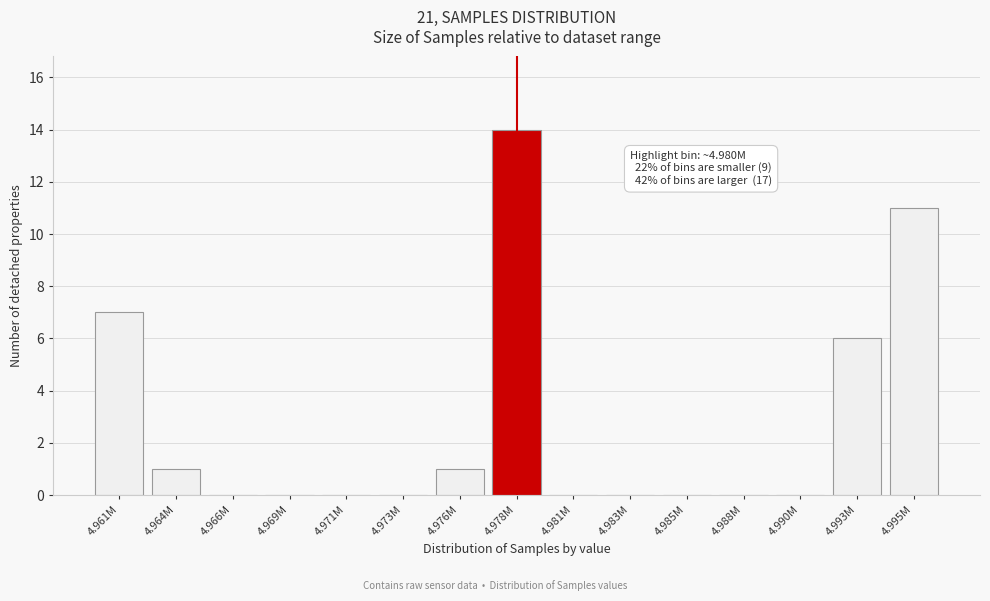

Reading left to right, transcribe all the data shown in this chart.

4.961M=7	4.964M=1	4.966M=0	4.969M=0	4.971M=0	4.973M=0	4.976M=1	4.978M=14	4.981M=0	4.983M=0	4.985M=0	4.988M=0	4.990M=0	4.993M=6	4.995M=11